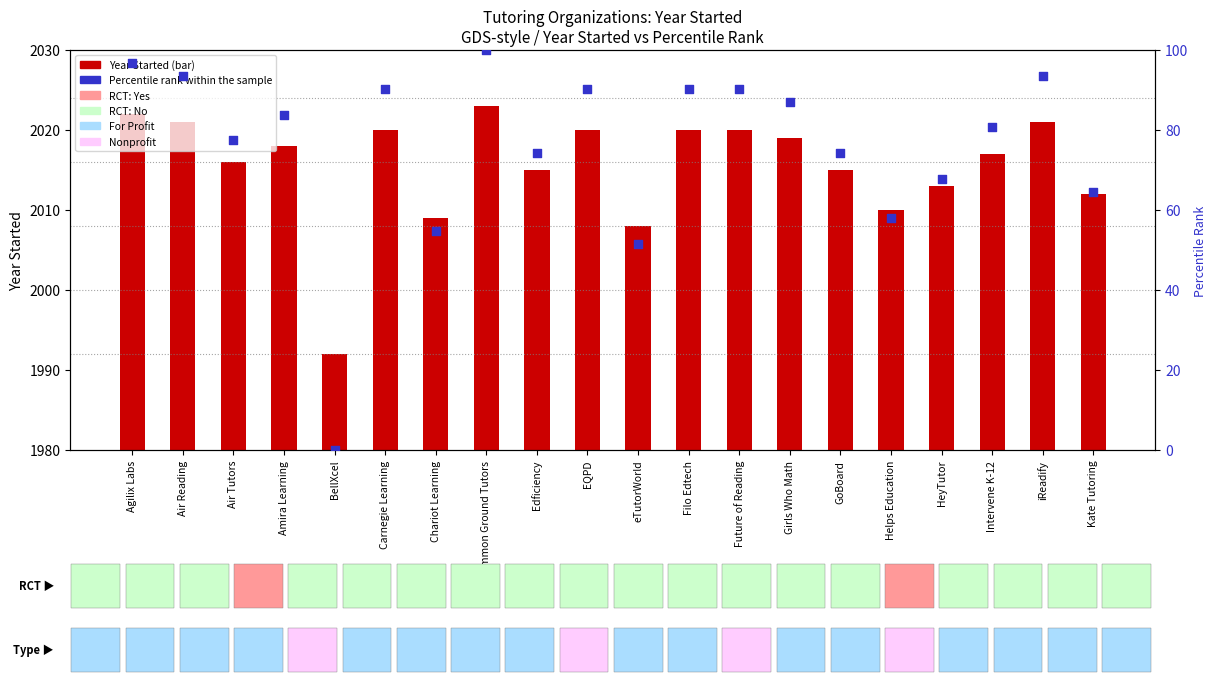

What are all the series names shown in the legend?

Year Started, Percentile rank within the sample